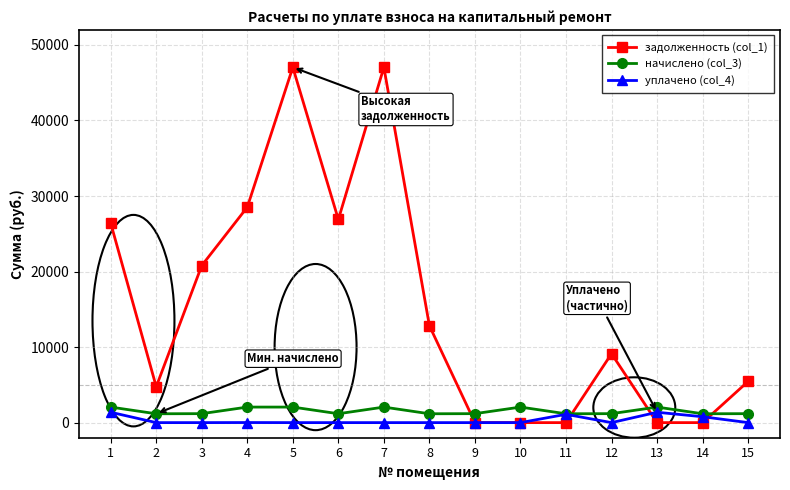

How many values in the начислено (col_3) series are below 1185?

5